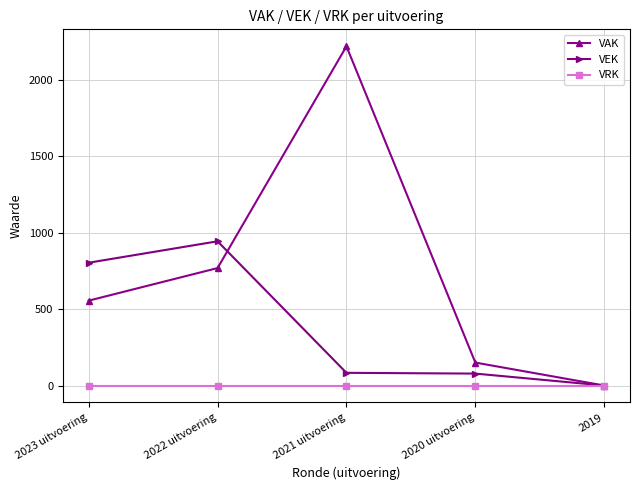

True or false: VEK has more than 0 points higher than both neighbors.

True